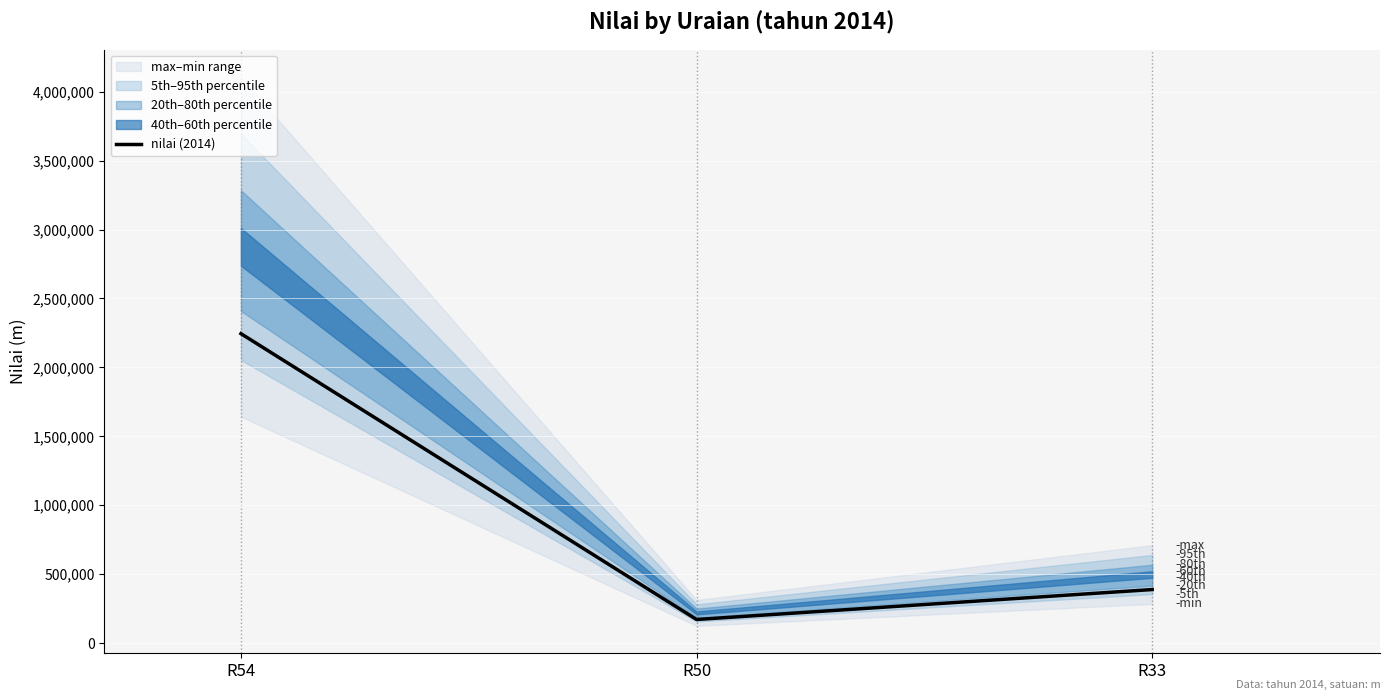

Is it true that the value at R54 is 795784.4?

False